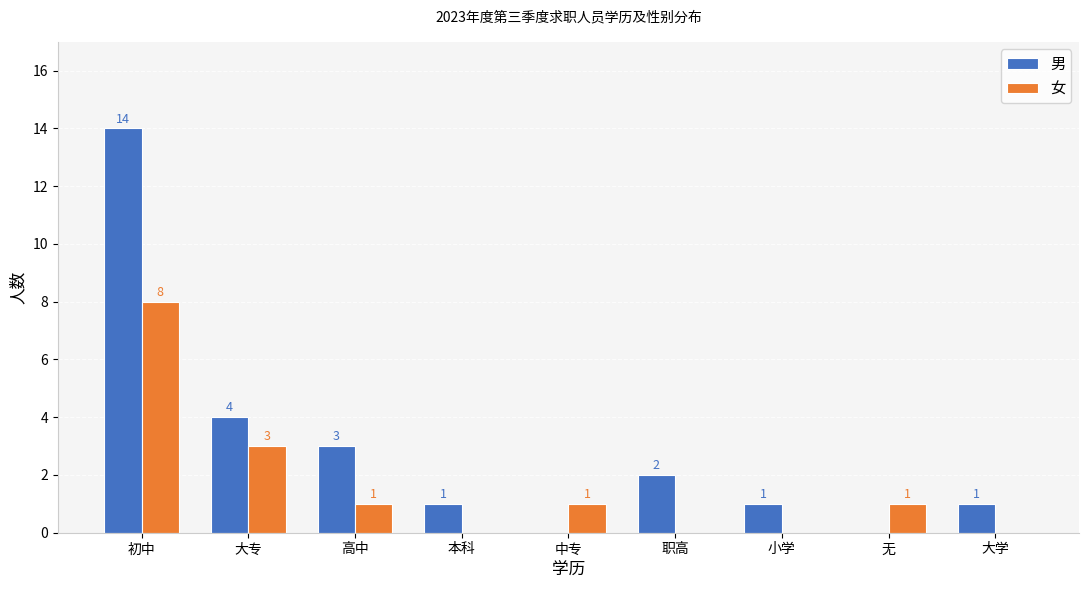

Reading right to left, what are all the values shown in this chart?

男: 1	0	1	2	0	1	3	4	14
女: 0	1	0	0	1	0	1	3	8